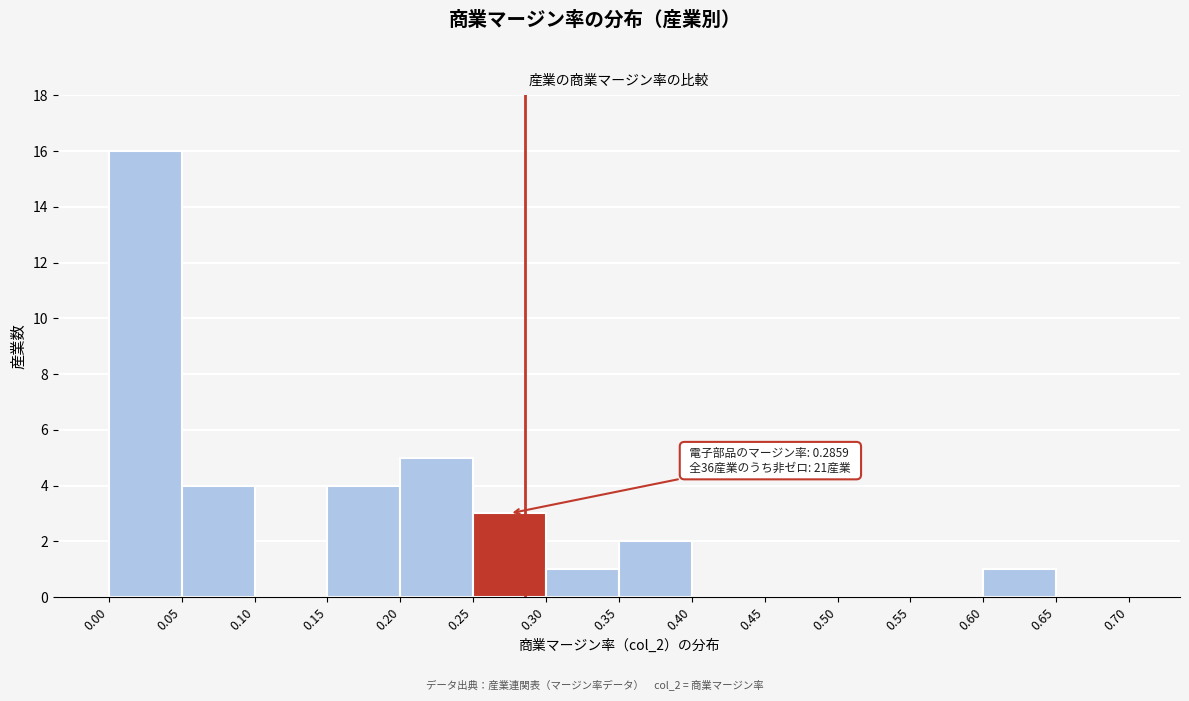

Over which range of the x-axis is the bar tallest?

0.00 to 0.05